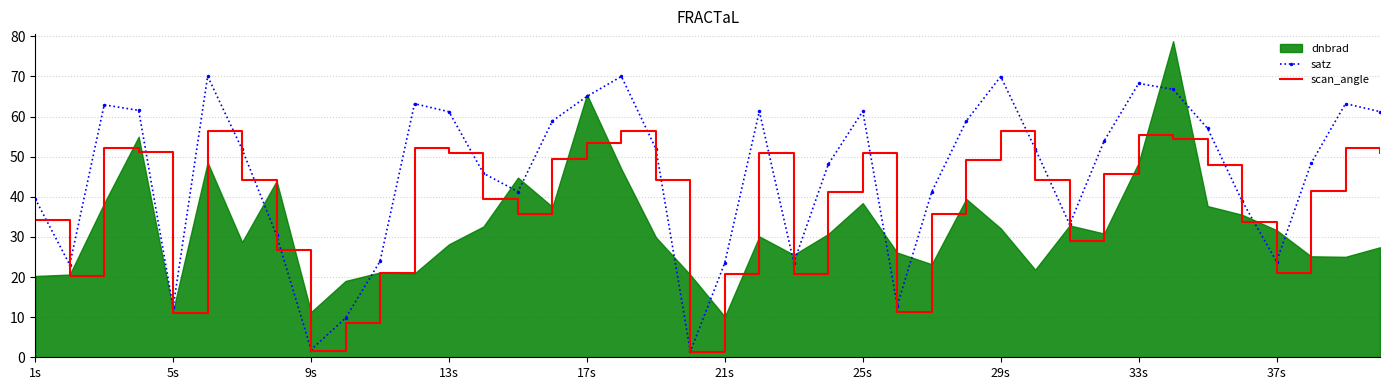

True or false: scan_angle and satz intersect in this chart.

False